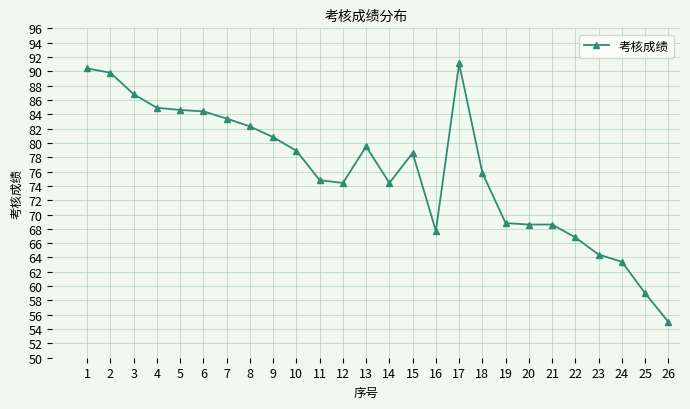

How many series are shown in this chart?

1